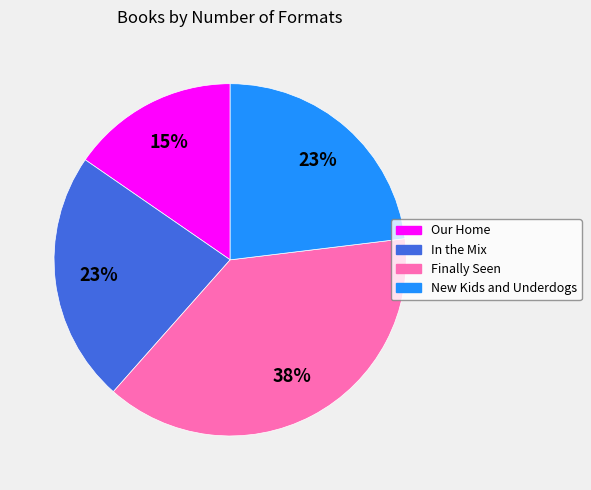

How many slices are in this pie chart?

4